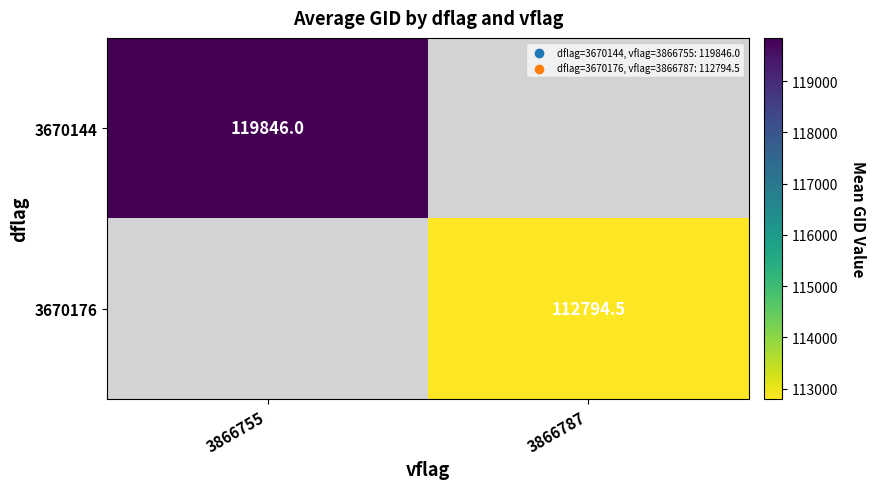

Is the value of 3670176 at 3866787 greater than the value of 3670144 at 3866787?

No